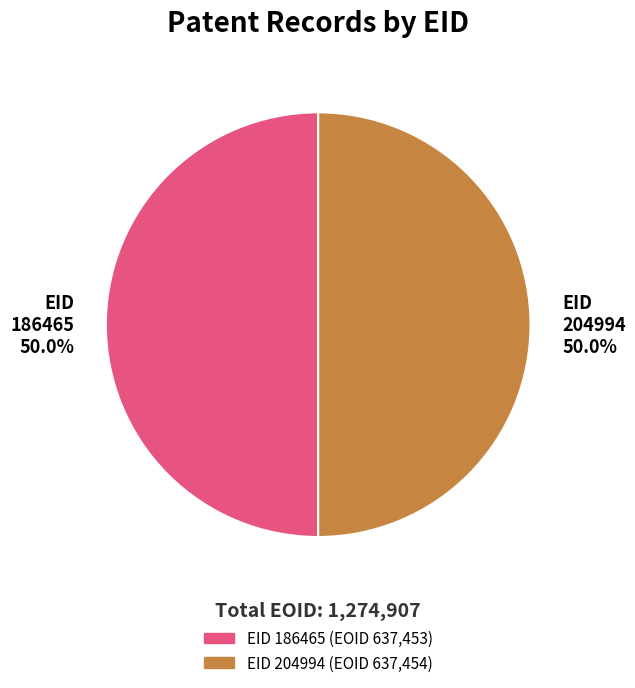

What is the ratio of the value at EID 186465 50.0% to the value at EID 204994 50.0%?

1.0